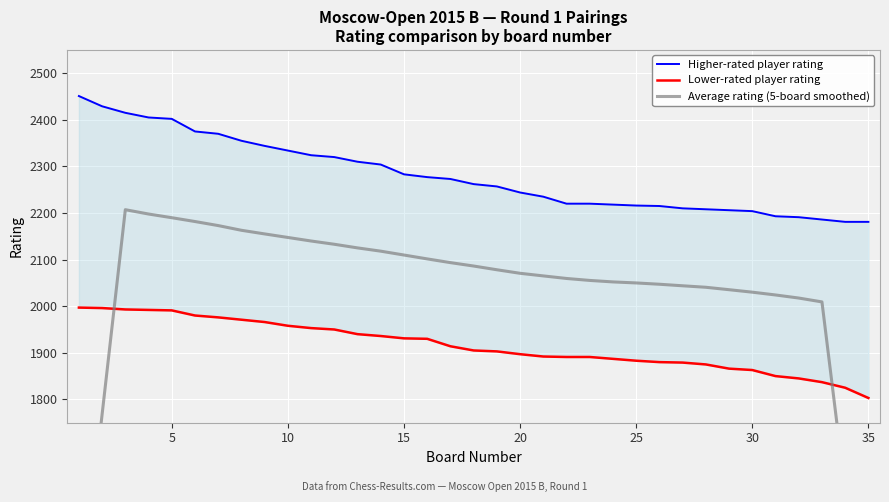

How many lines are shown in the chart?

3